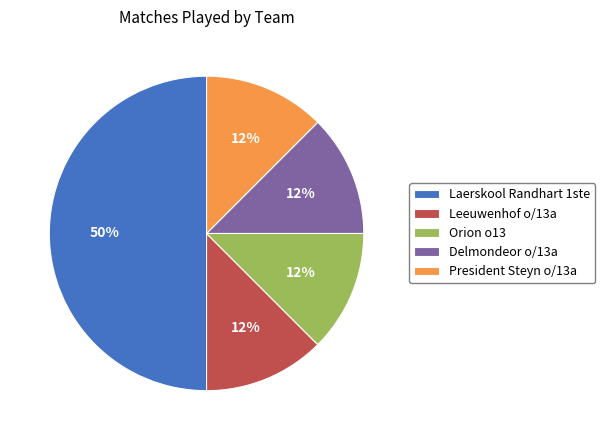

Is it true that Delmondeor o/13a is 24% of the pie?

False